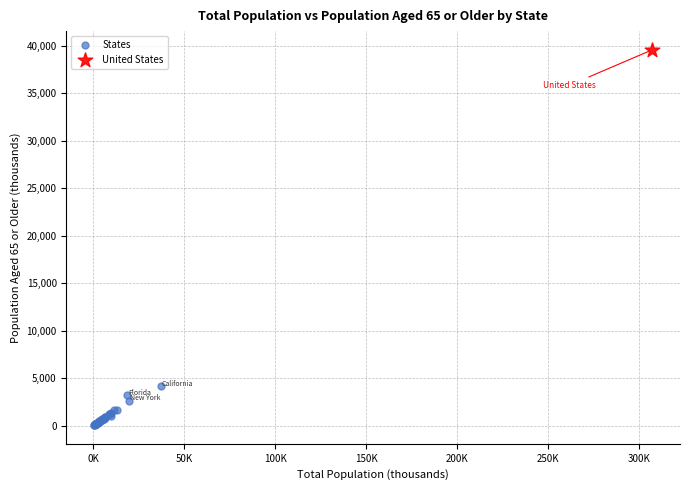

What are all the series names shown in the legend?

States, United States